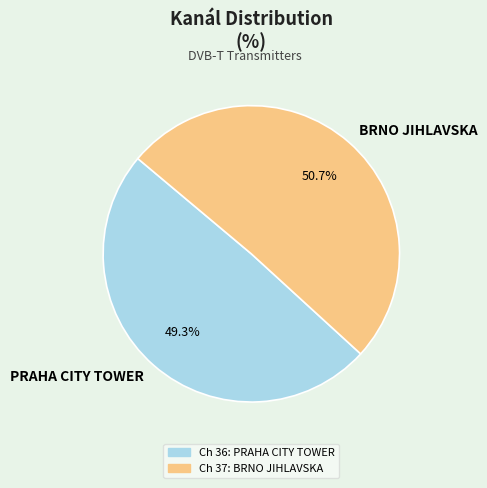

To the nearest percent, what is the combined percentage of PRAHA CITY TOWER and BRNO JIHLAVSKA?

100%